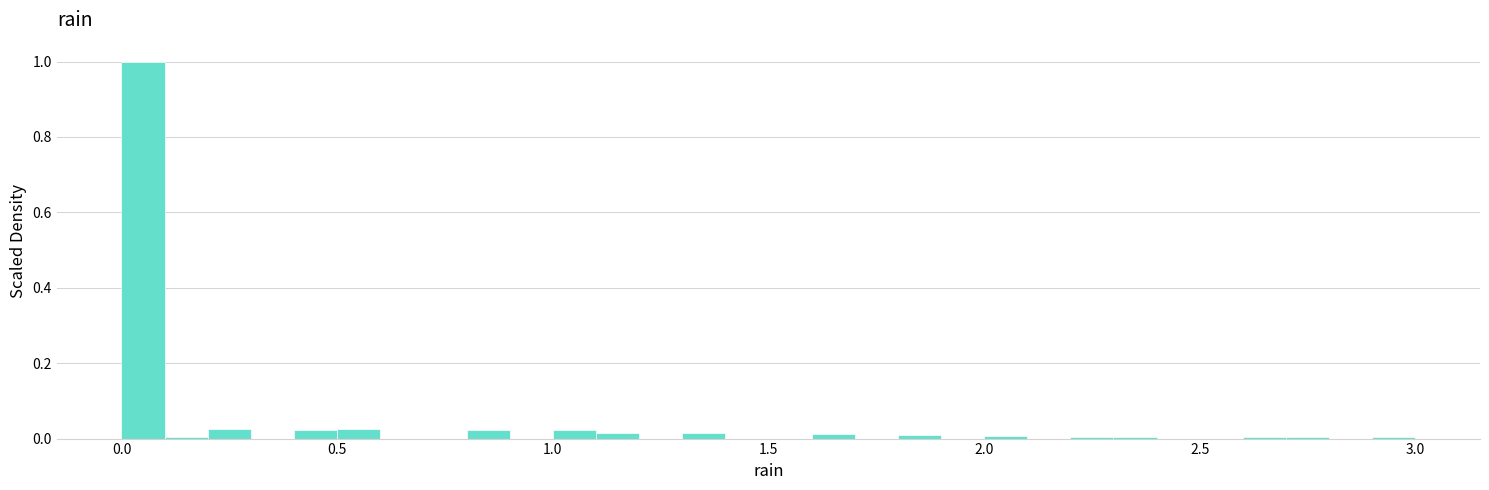

Around what value on the x-axis is the tallest bar? Give the approximate position of its centre, as read against the axis.

0.05